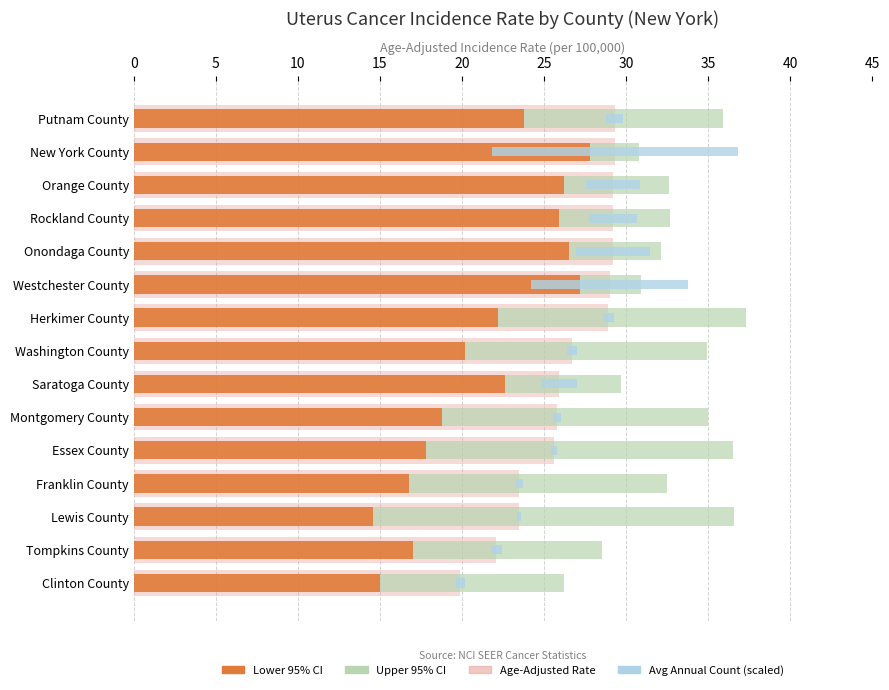

How many series are shown in this chart?

4